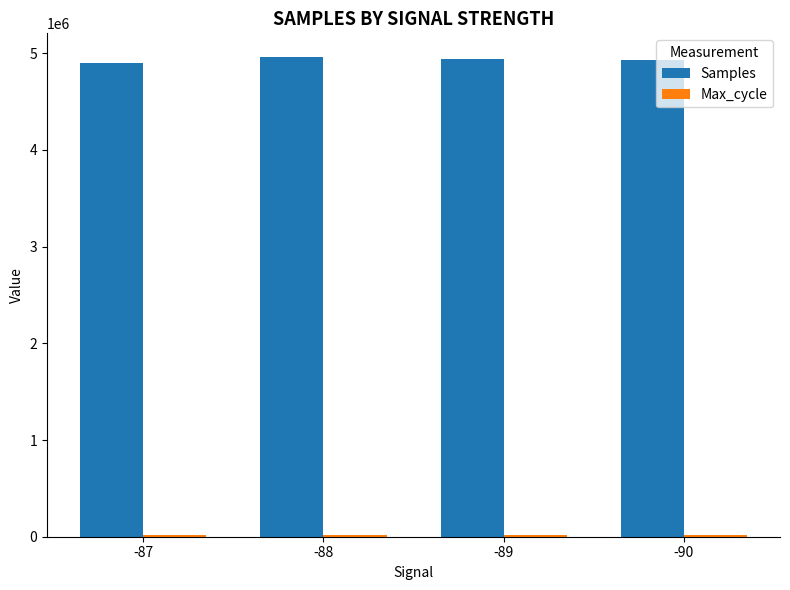

The value of Samples at -89 is 1754514.1. True or false?

False